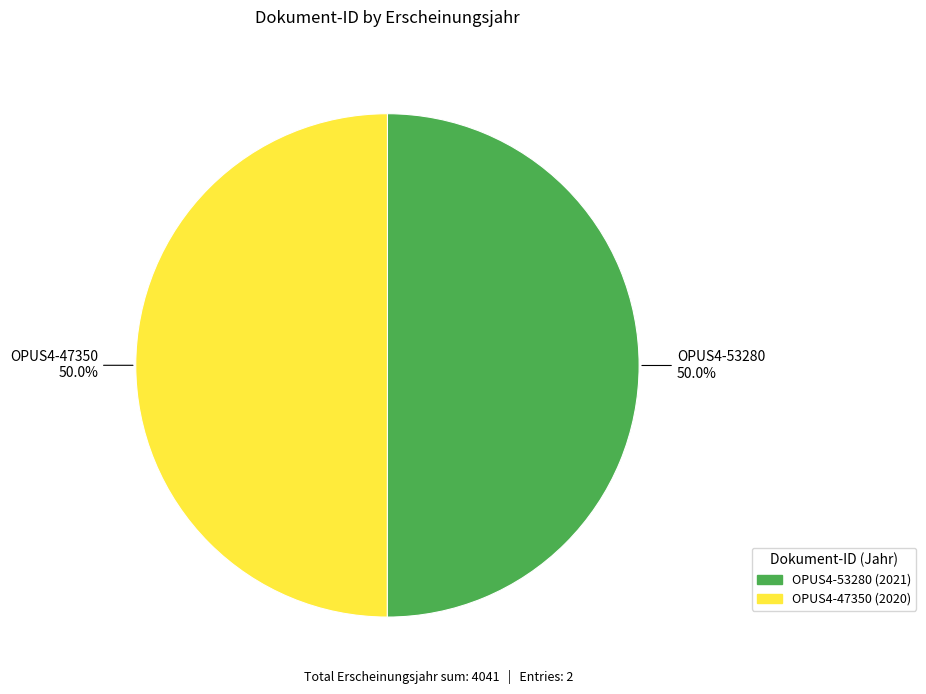

To the nearest percent, what portion does OPUS4-47350 represent?

50%